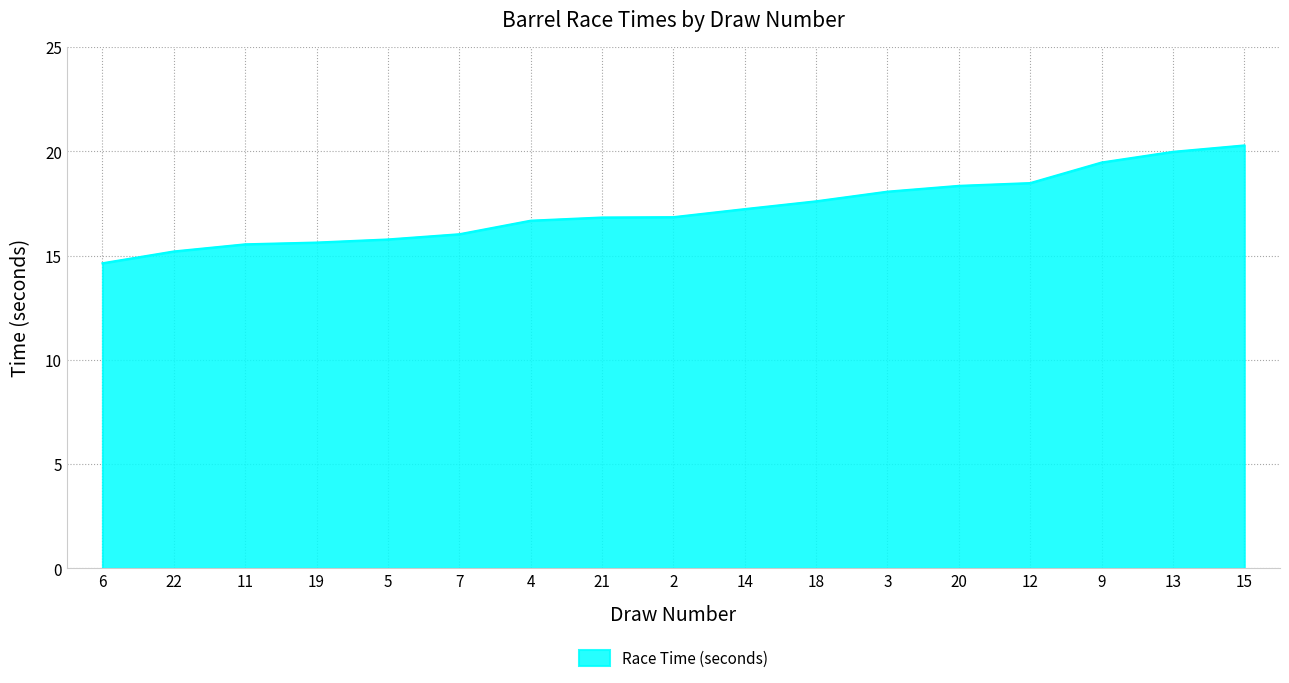

What is the approximate value at 2?

16.9